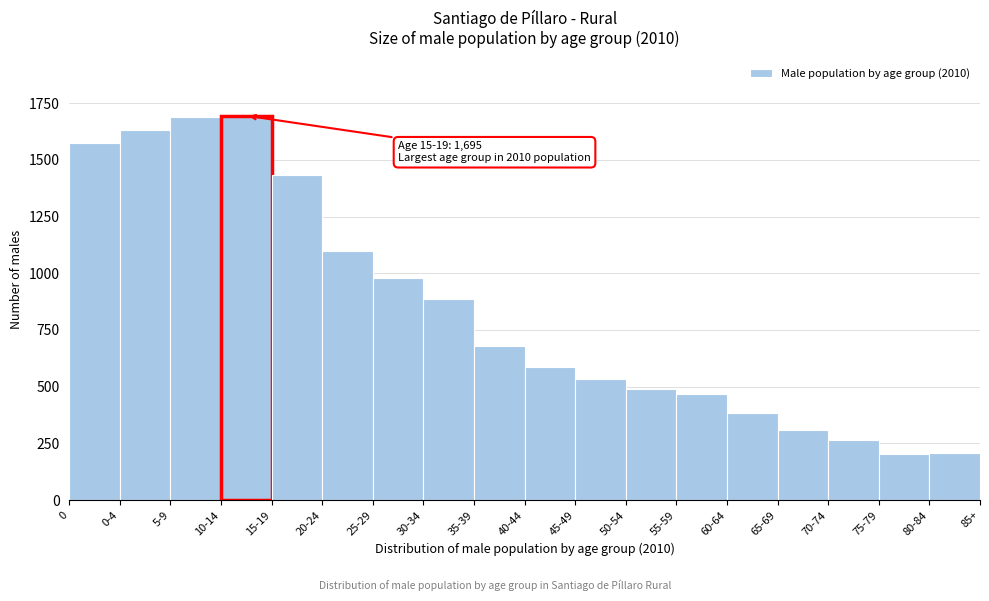

What is the ratio of the value at 0-4 to the value at 45-49?

3.1